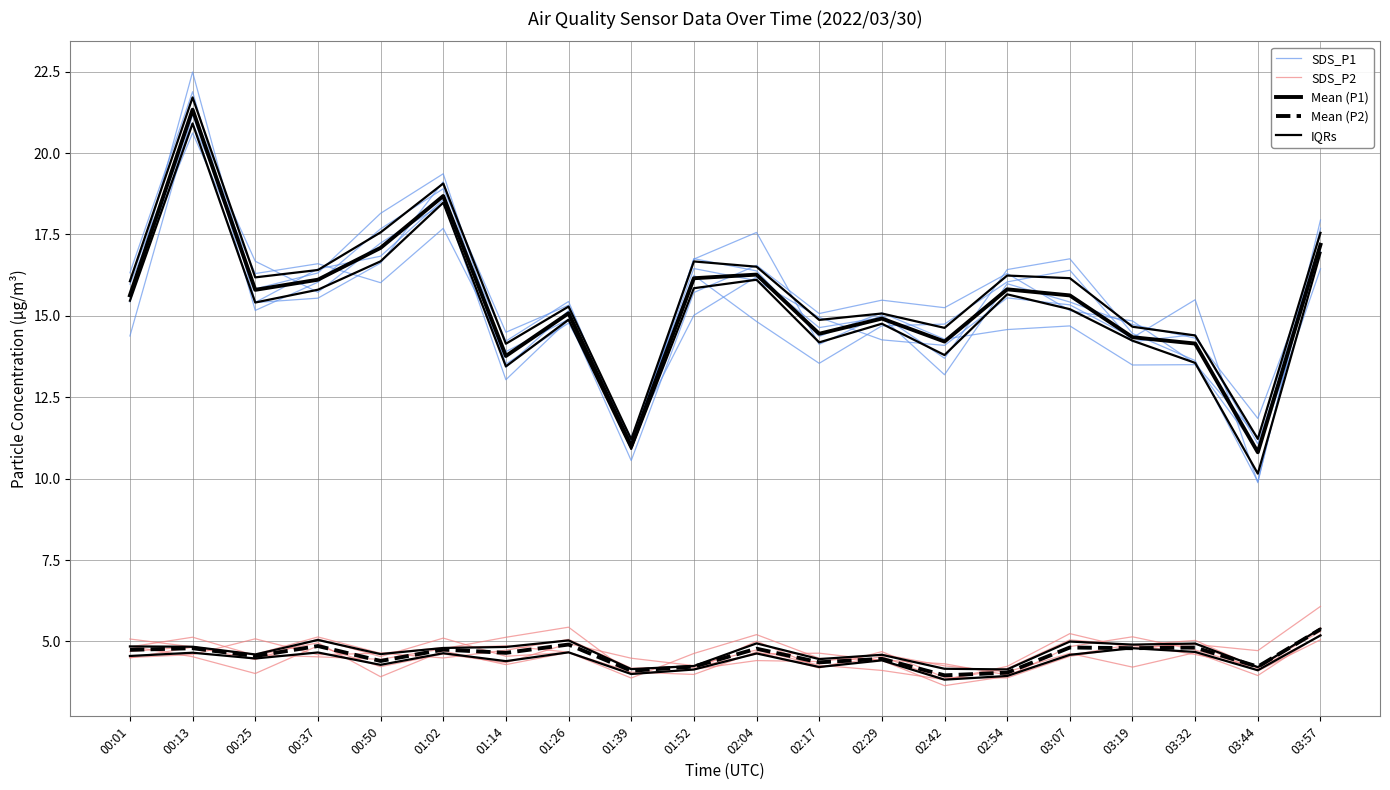

How many times do Mean (P1) and SDS_P1 cross each other?

11